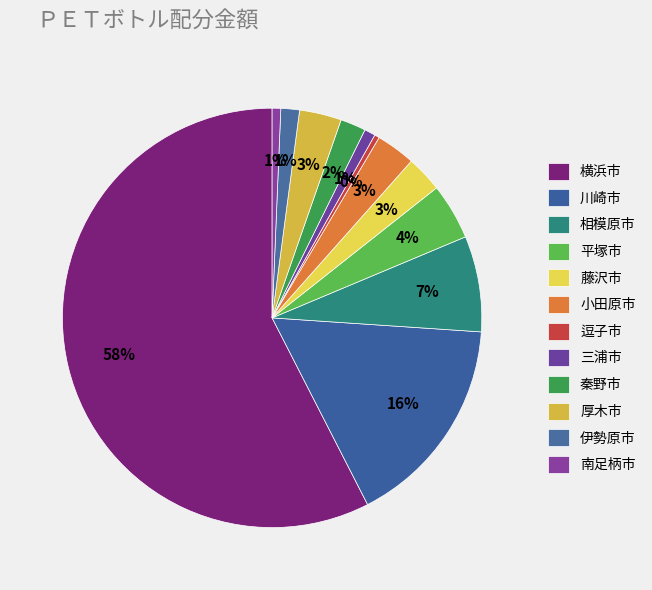

What is the majority slice?

横浜市